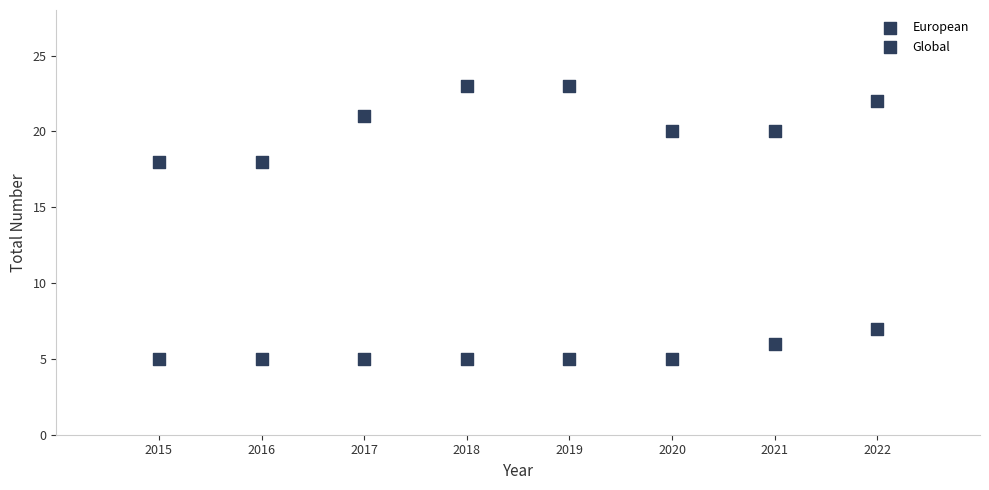

How many data points are displayed?

16